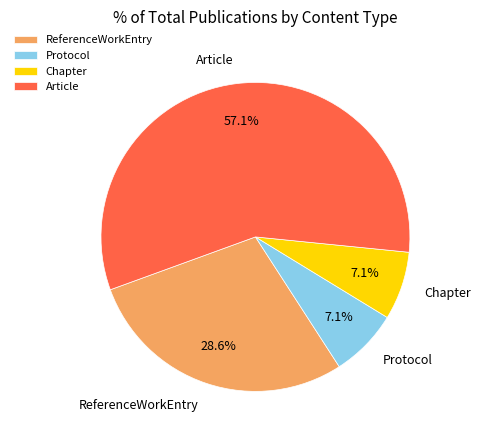

The Protocol slice represents 7% of the pie. True or false?

True